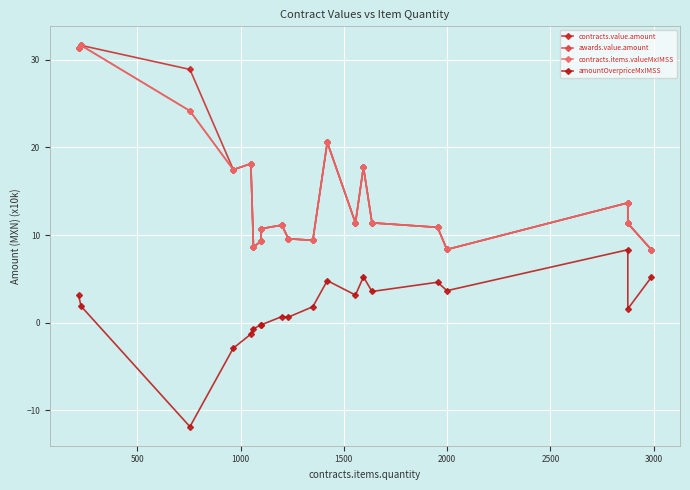

True or false: contracts.value.amount and amountOverpriceMxIMSS cross at least once.

False